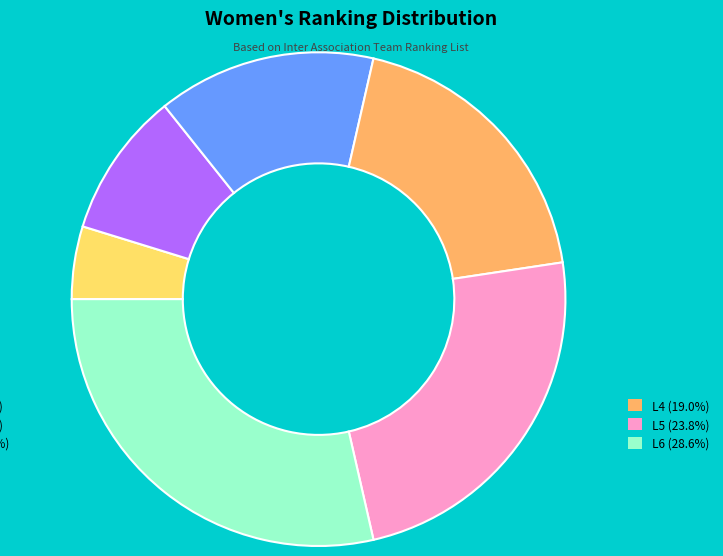

Is there any slice that represents more than half of the pie?

No